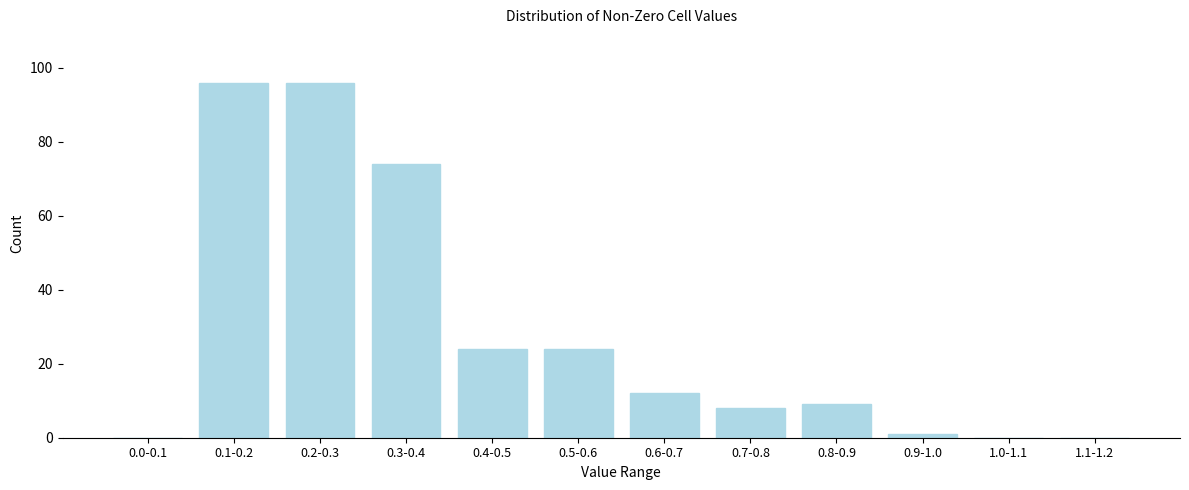

Reading left to right, list all the values displayed in this chart.

0.0-0.1=0	0.1-0.2=96	0.2-0.3=96	0.3-0.4=74	0.4-0.5=24	0.5-0.6=24	0.6-0.7=12	0.7-0.8=8	0.8-0.9=9	0.9-1.0=1	1.0-1.1=0	1.1-1.2=0